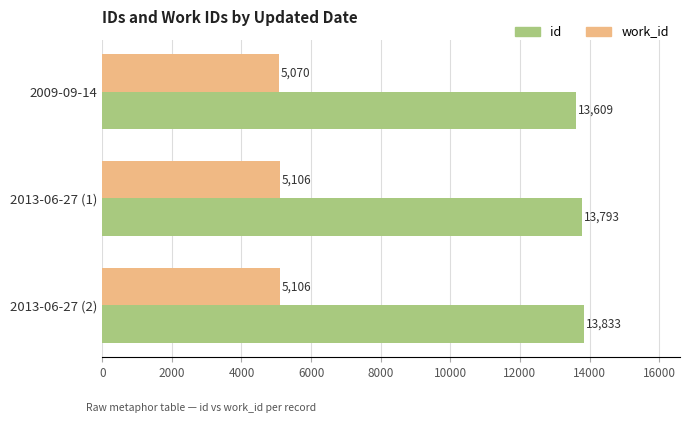

List the series in order of their overall mean, lowest first.

work_id, id